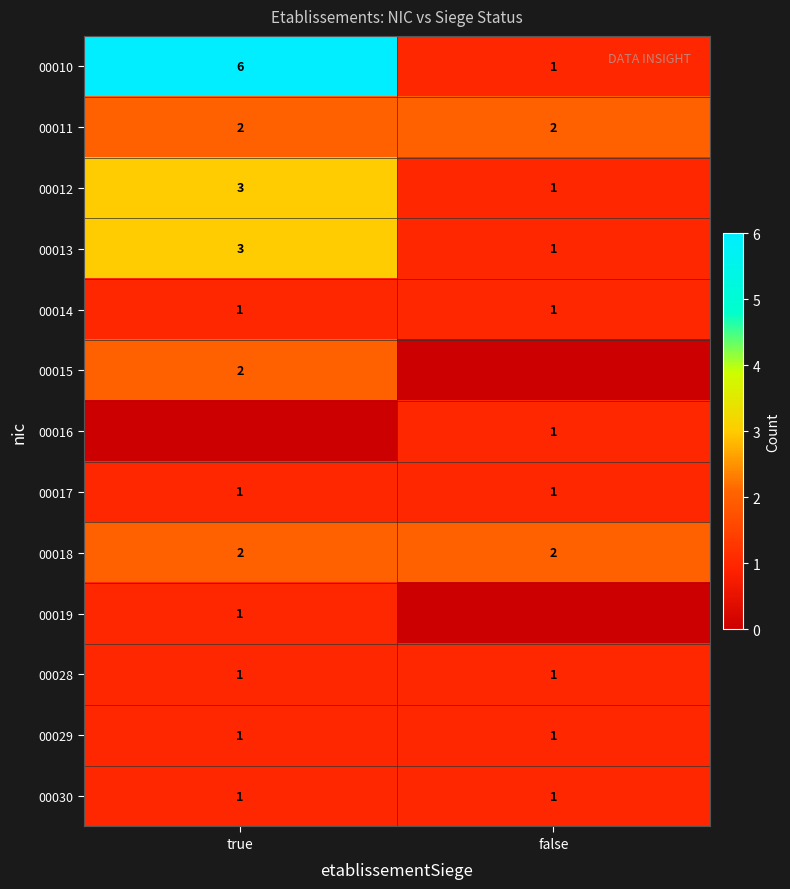

Which label corresponds to the largest value in the chart?

true